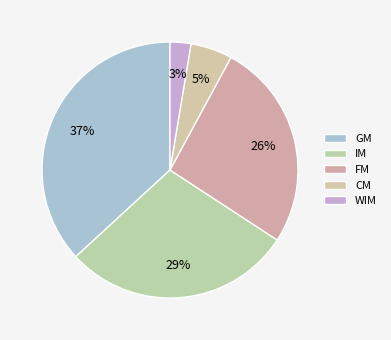

Which category has the biggest portion of the pie?

GM